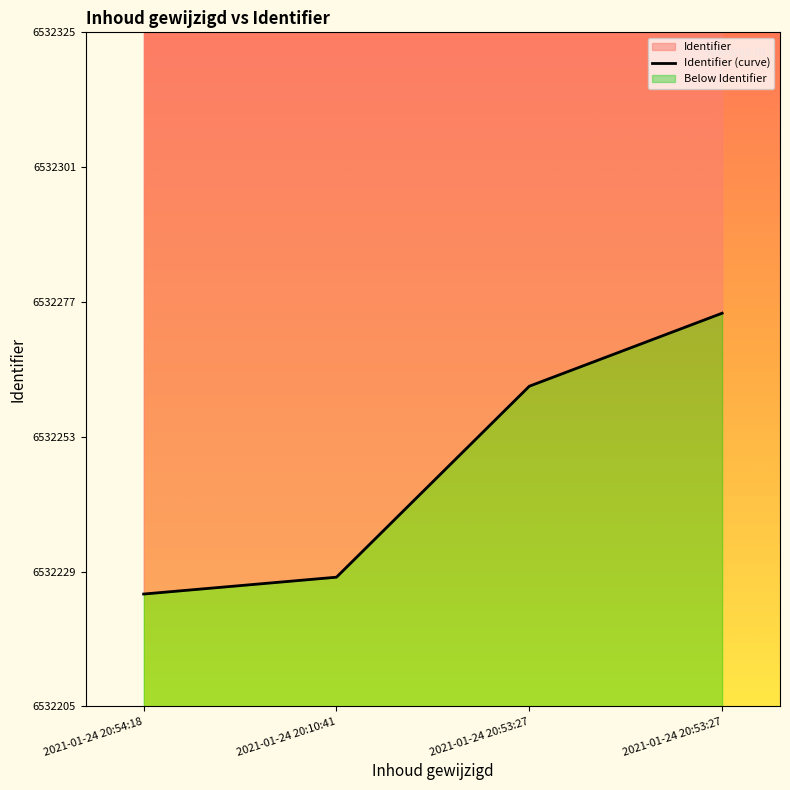

What is the sum of all values?

26128990